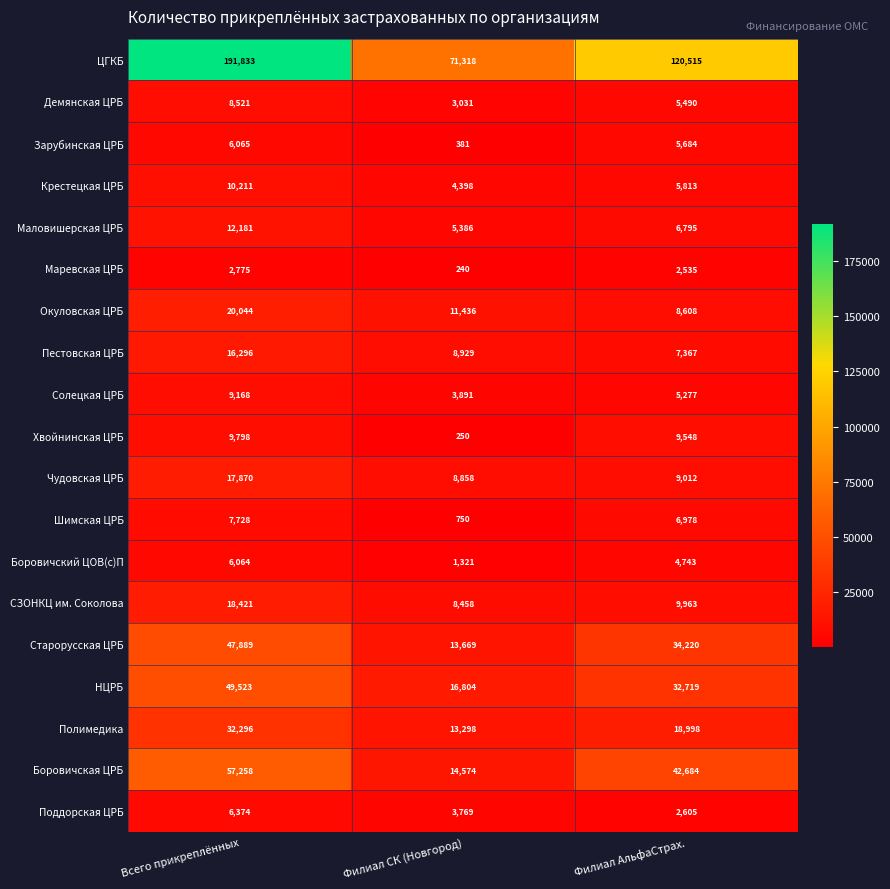

Is it true that ЦГКБ equals 190534 at Филиал АльфаСтрах.?

False